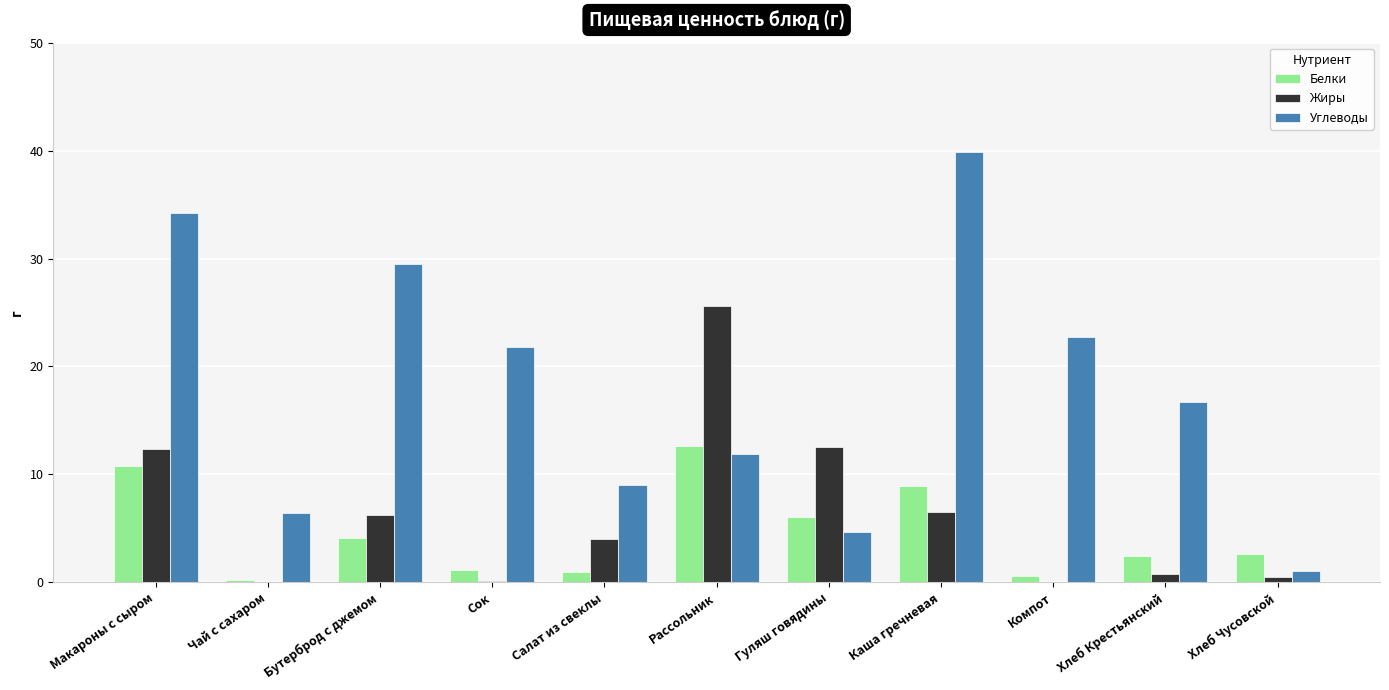

What value does the Жиры series have at Рассольник?

25.6